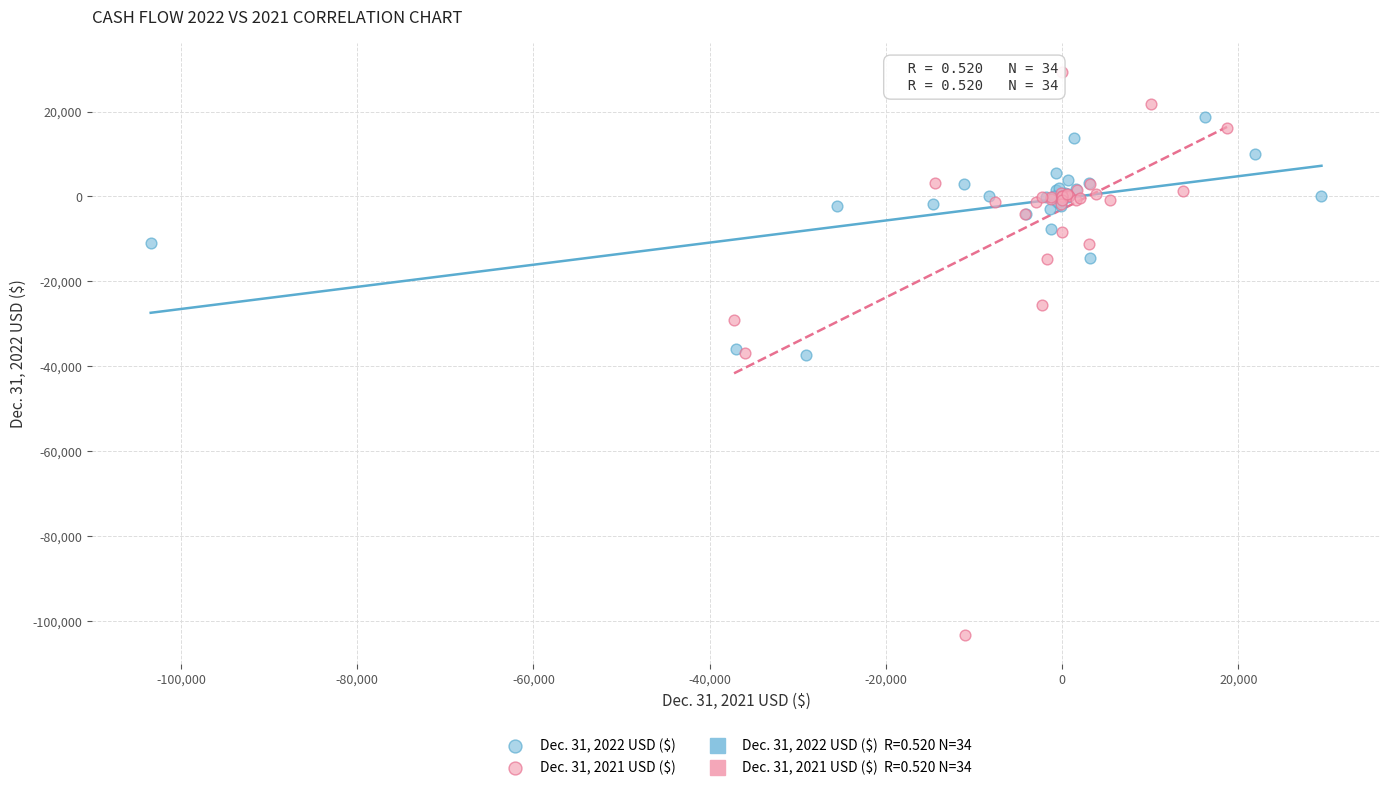

Which series has the largest Y range (max minus min)?

Dec. 31, 2021 USD ($)